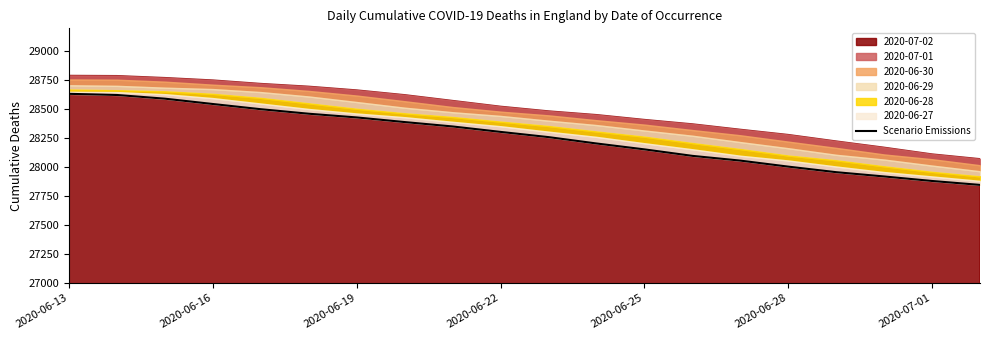

What is the smallest value displayed?

27847